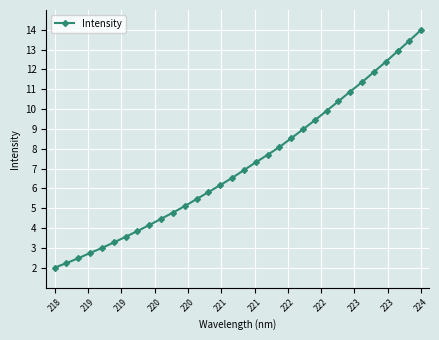

What is the difference between the second highest and minimum values?

11.4